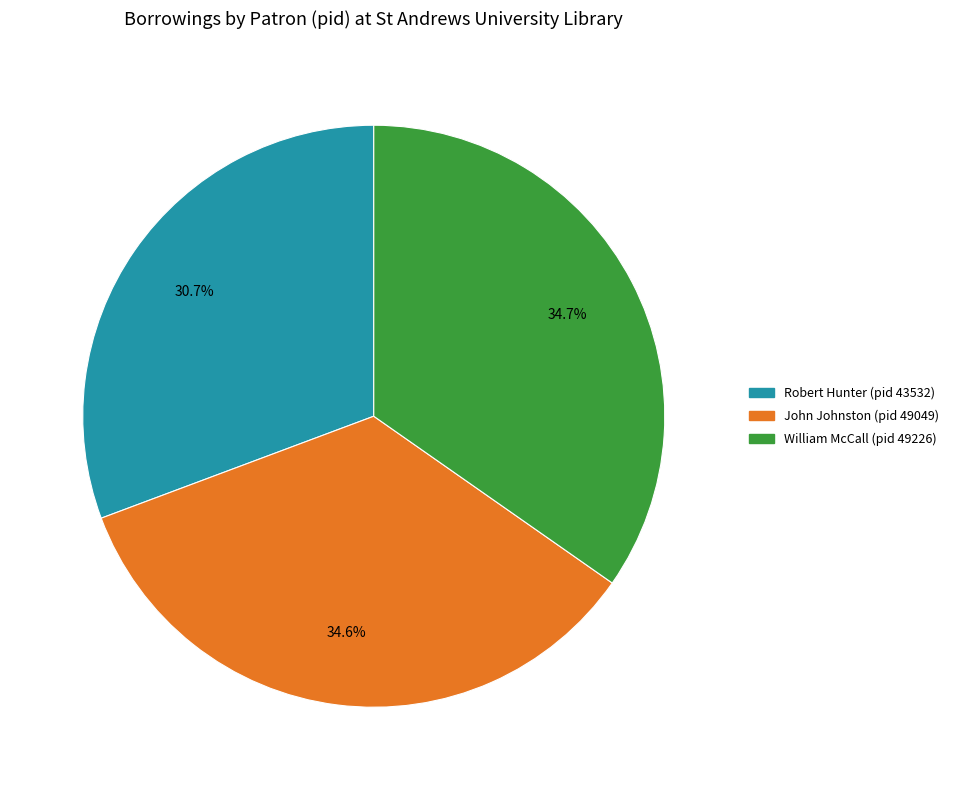

Which has a higher value, William McCall (pid 49226) or Robert Hunter (pid 43532)?

William McCall (pid 49226)